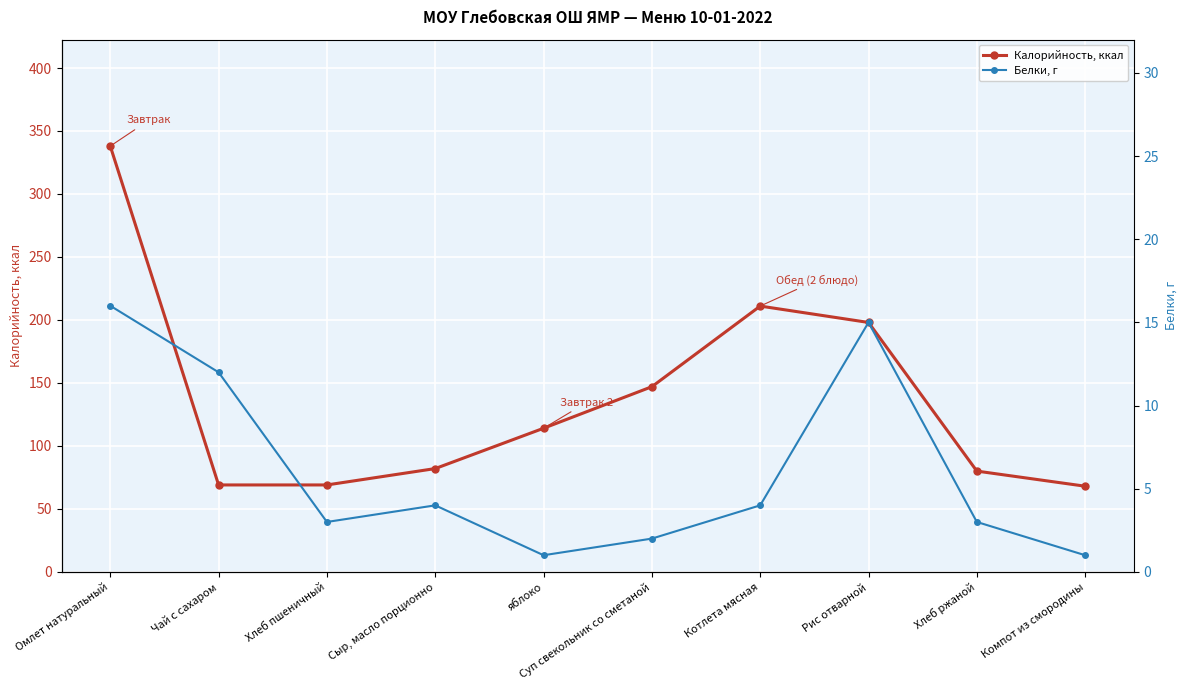

What is the difference between the highest and lowest values at яблоко?

113